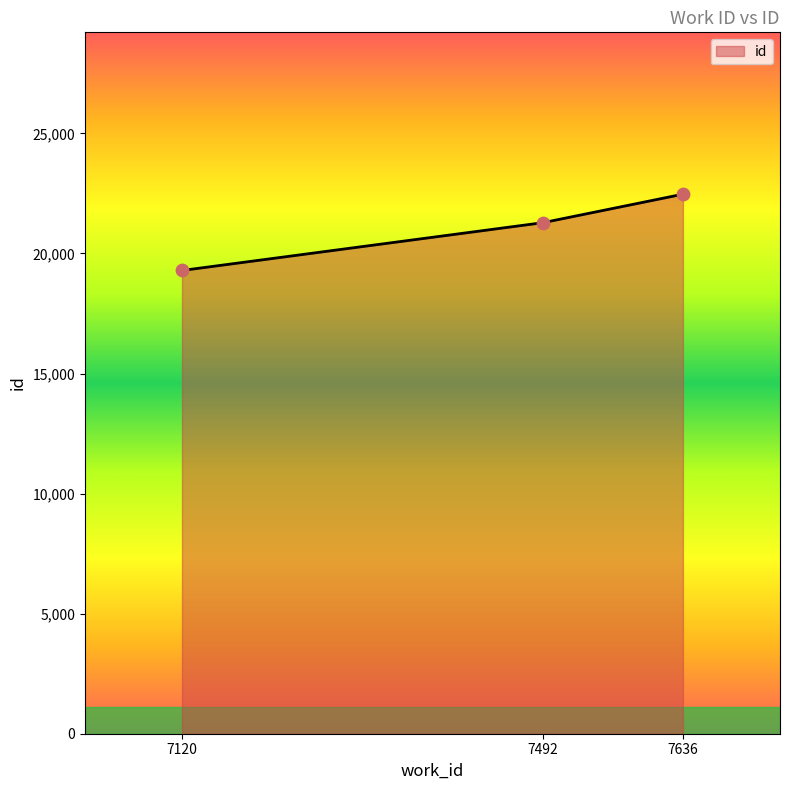

What is the change in value from 7492 to 7636?

+1185